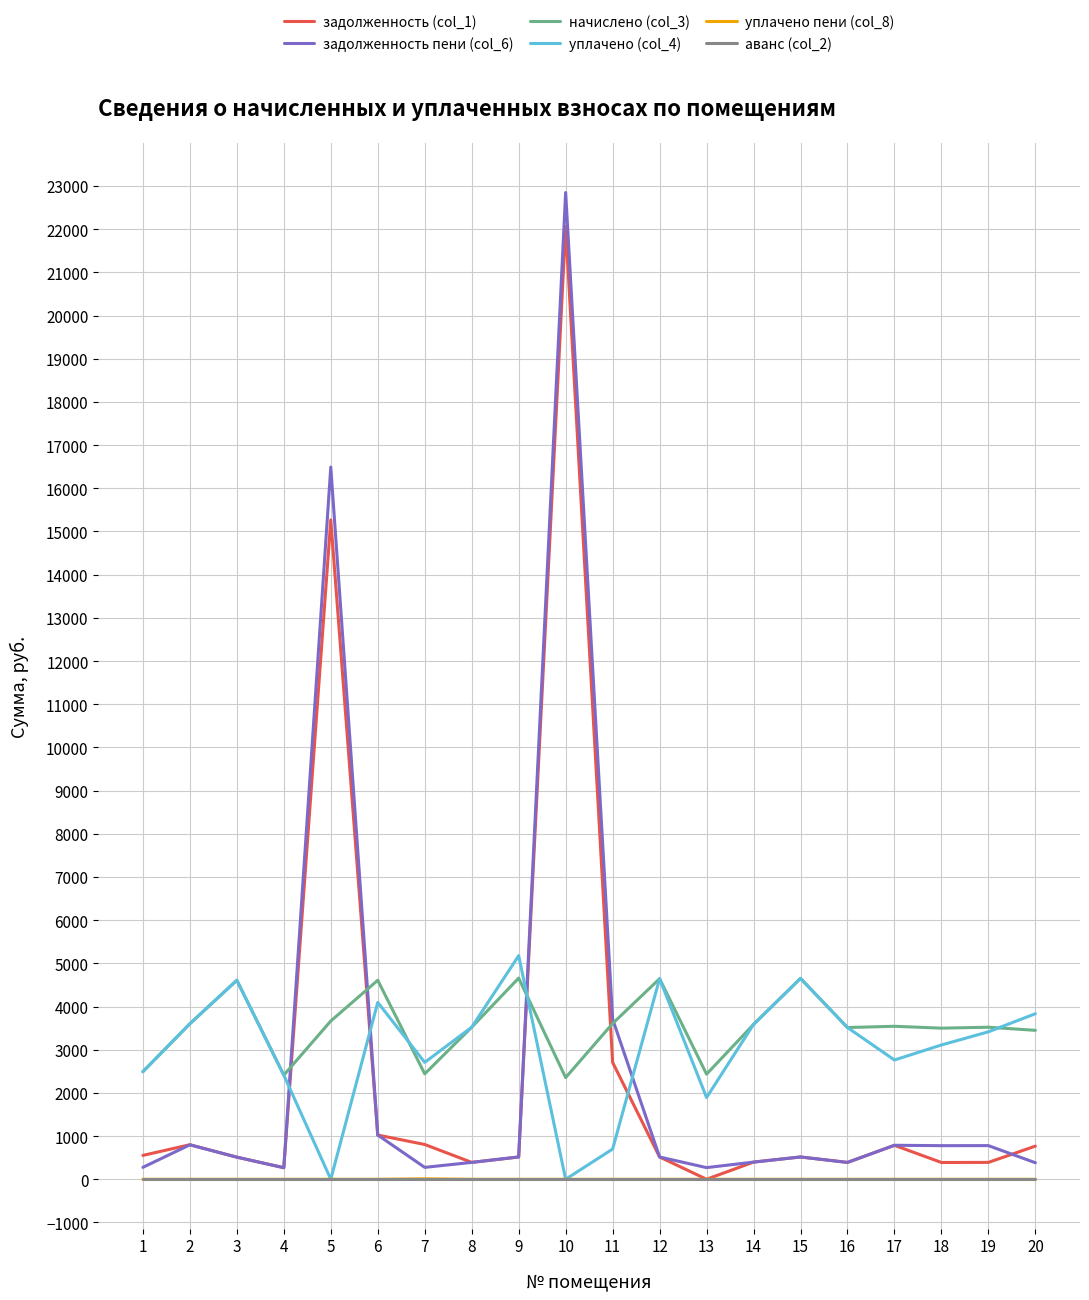

What are all the series names shown in the legend?

задолженность (col_1), задолженность пени (col_6), начислено (col_3), уплачено (col_4), уплачено пени (col_8), аванс (col_2)